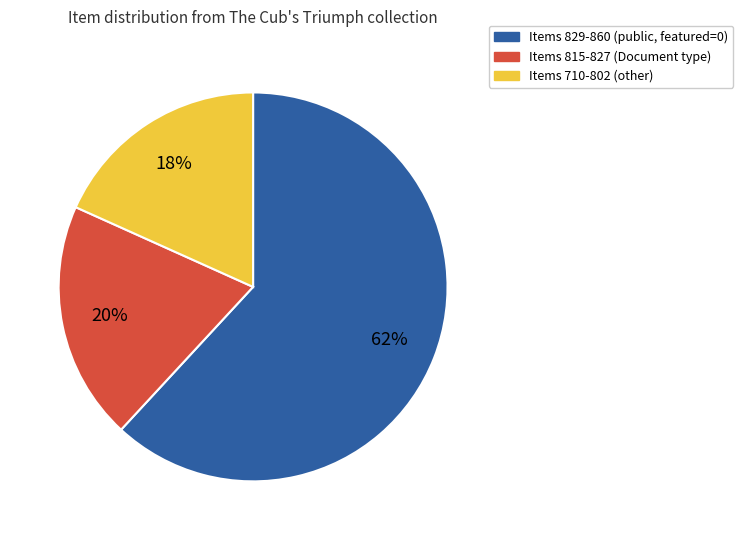

How many segments does this pie chart have?

3